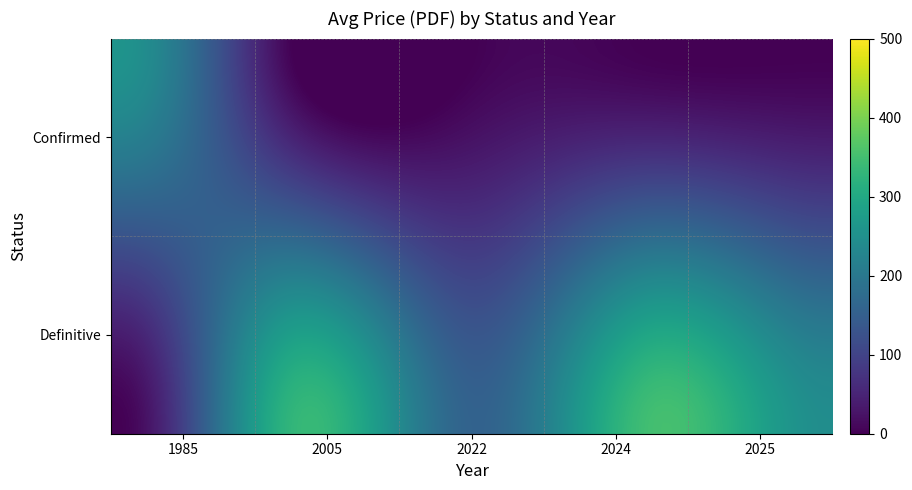

Reading left to right, list all the values displayed in this chart.

Confirmed: 258.0	0.0	0.0	0.0	0.0
Definitive: 0.0	330.0	158.0	398.5	232.9